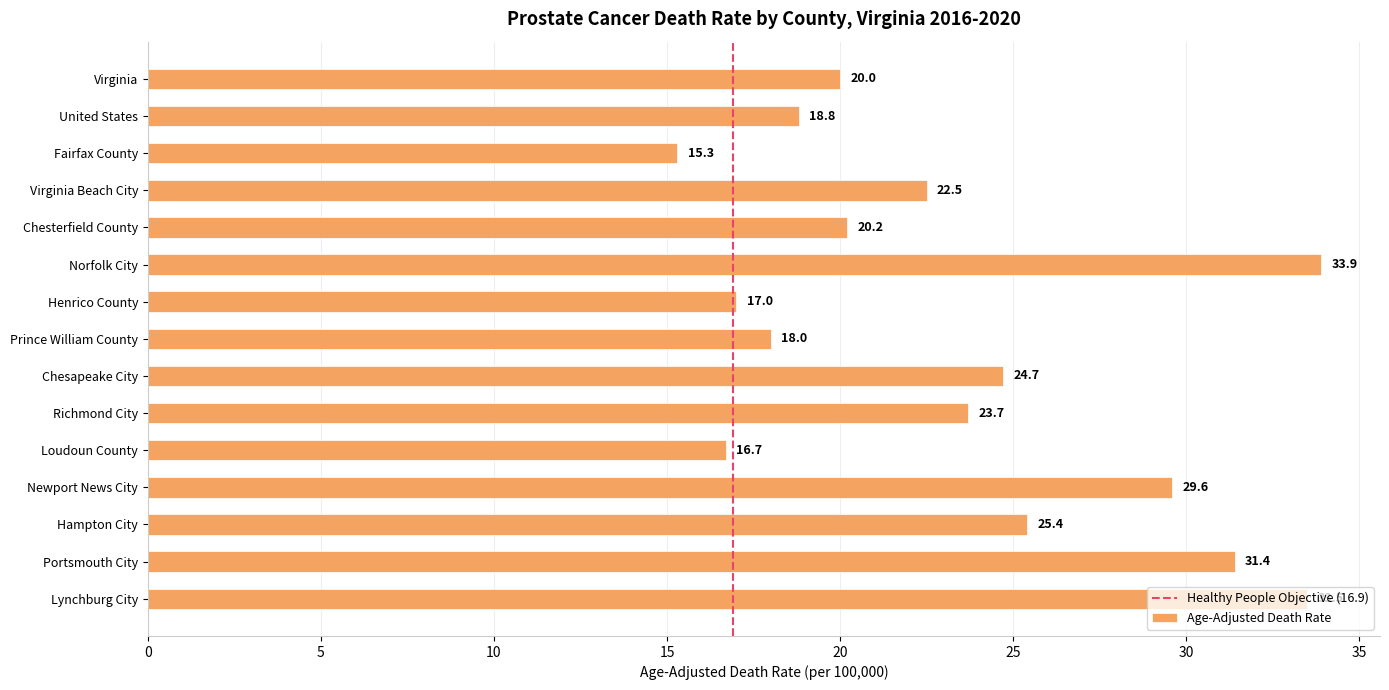

What is the smallest value displayed?

15.3